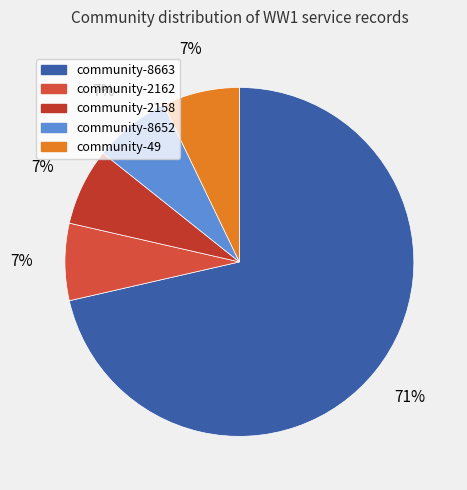

How many slices are in this pie chart?

5